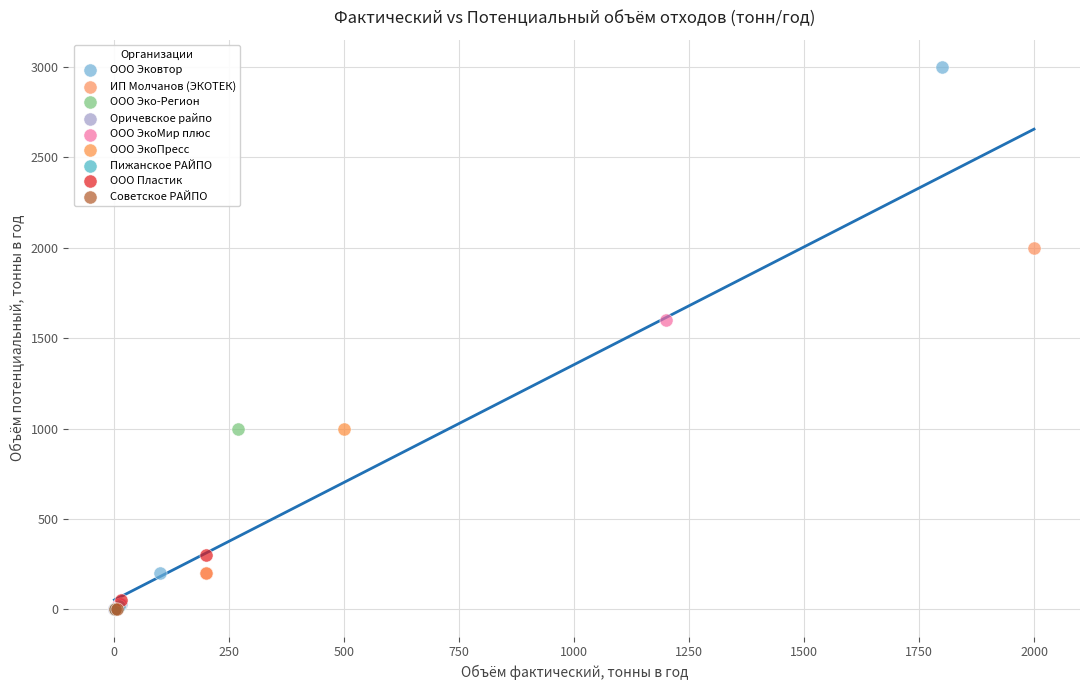

What are all the series names shown in the legend?

ООО Эковтор, ИП Молчанов (ЭКОТЕК), ООО Эко-Регион, Оричевское райпо, ООО ЭкоМир плюс, ООО ЭкоПресс, Пижанское РАЙПО, ООО Пластик, Советское РАЙПО